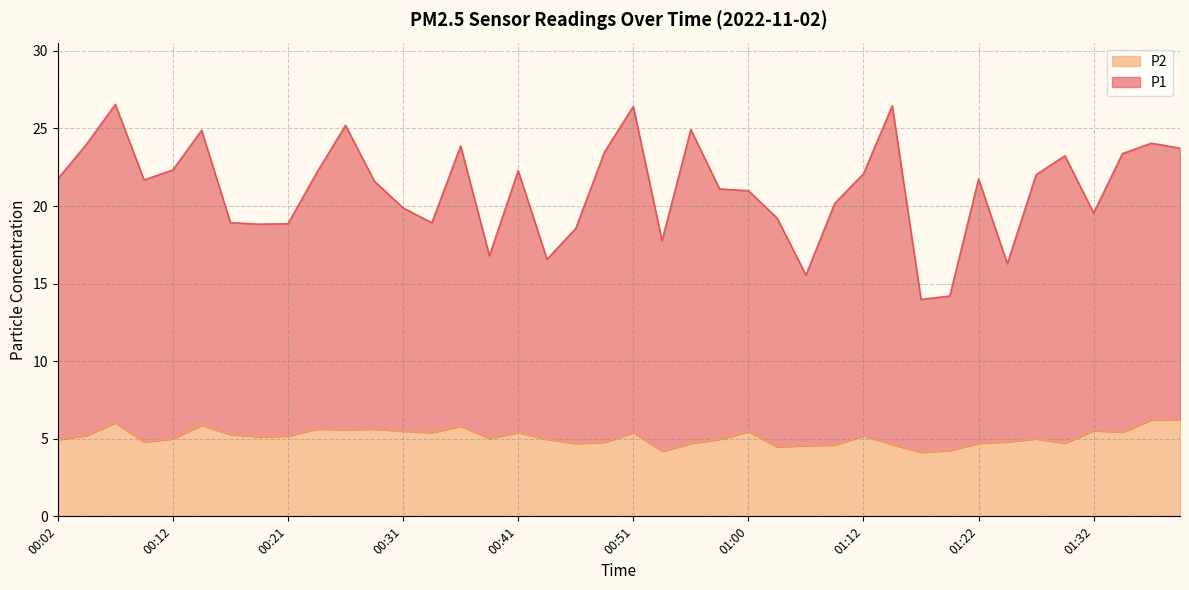

Reading right to left, list all the values displayed in this chart.

P1: 23.7	24.0	23.4	19.6	23.2	22.0	16.3	21.7	14.2	14.0	26.5	22.1	20.2	15.6	19.2	21.0	21.1	24.9	17.8	26.4	23.5	18.6	16.6	22.3	16.8	23.9	18.9	19.9	21.6	25.2	22.1	18.9	18.8	18.9	24.9	22.3	21.7	26.6	24.0	21.8
P2: 6.2	6.2	5.4	5.5	4.7	5.0	4.8	4.7	4.2	4.1	4.6	5.2	4.6	4.6	4.5	5.5	5.0	4.7	4.2	5.4	4.8	4.7	5.0	5.4	5.0	5.8	5.4	5.5	5.6	5.6	5.6	5.2	5.1	5.3	5.9	5.0	4.8	6.0	5.2	5.0